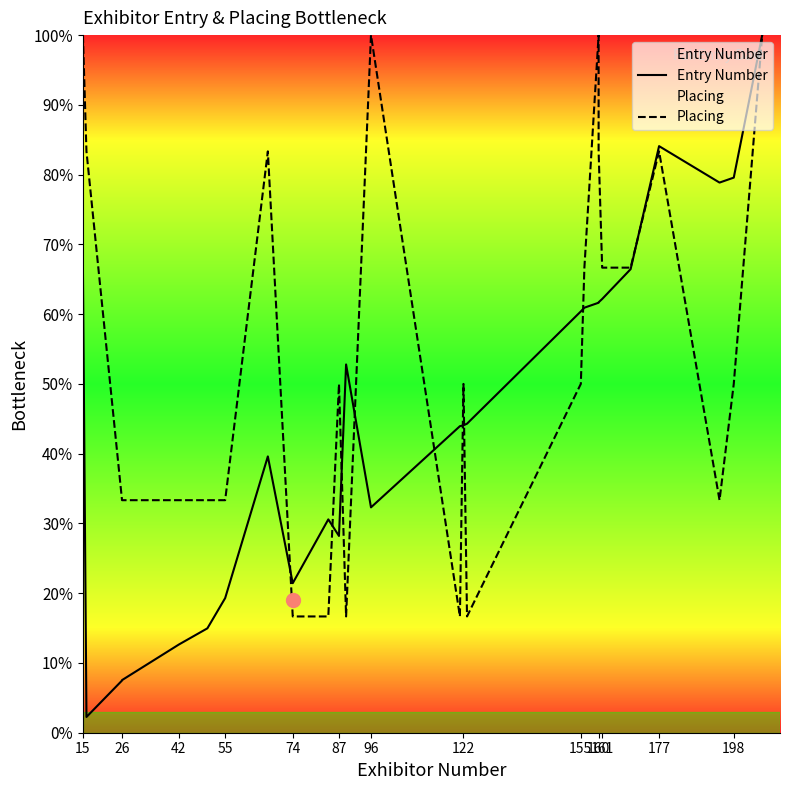

What is the difference between the maximum and minimum values in the Placing series?

83.3